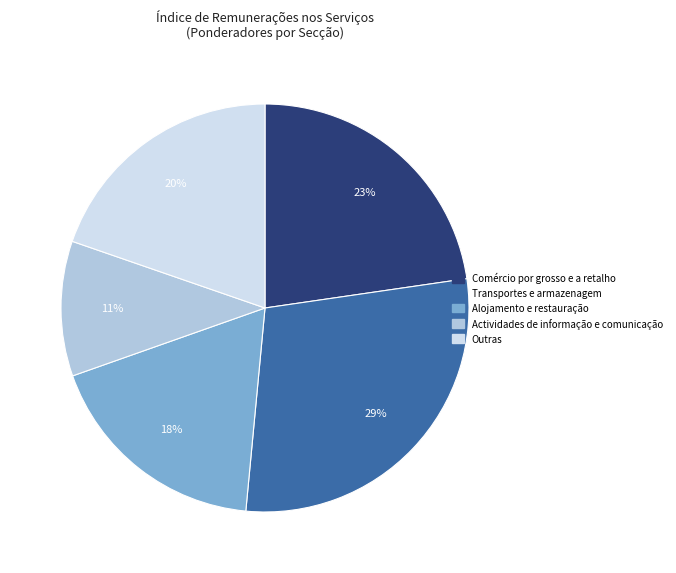

To the nearest percent, what percentage of the pie is Outras?

20%